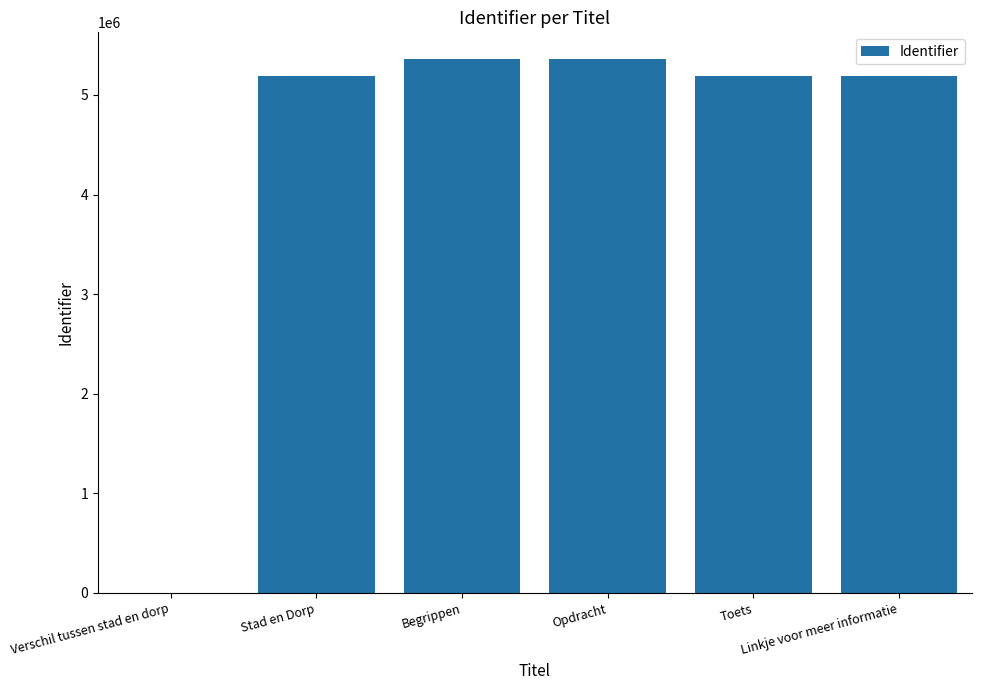

What is the sum of all values?

26277719